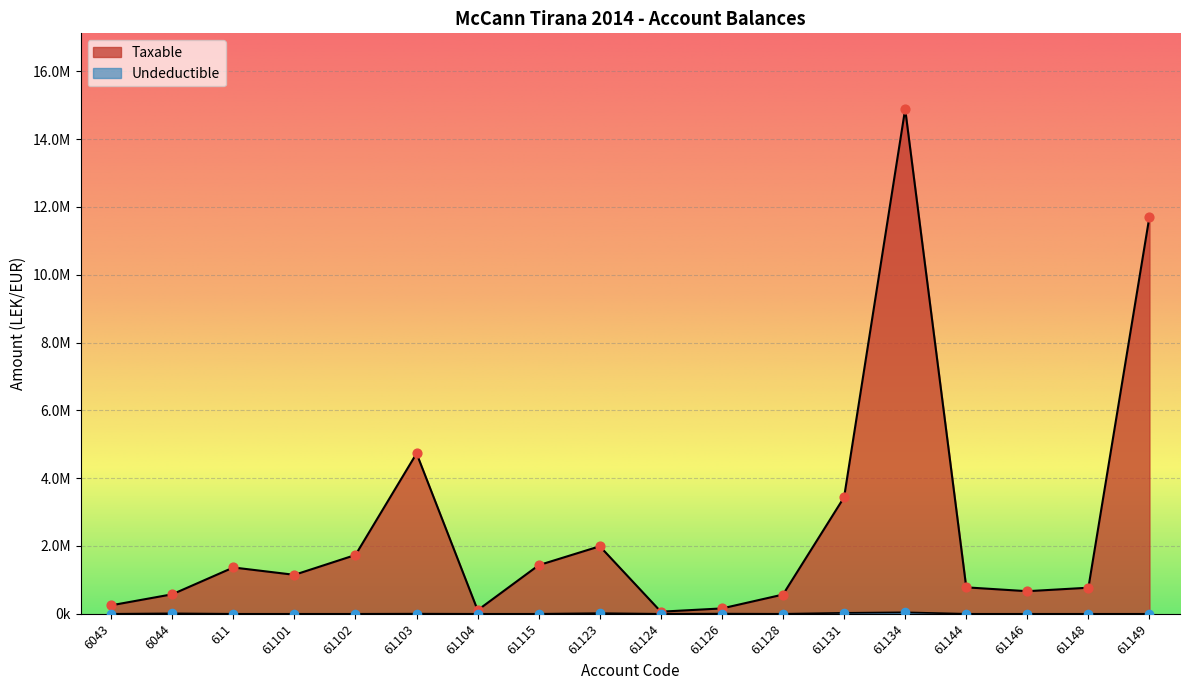

Which series has the largest Y range (max minus min)?

Taxable